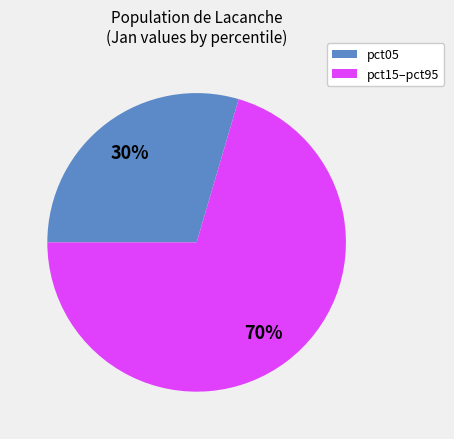

Is there a majority slice in this chart?

Yes